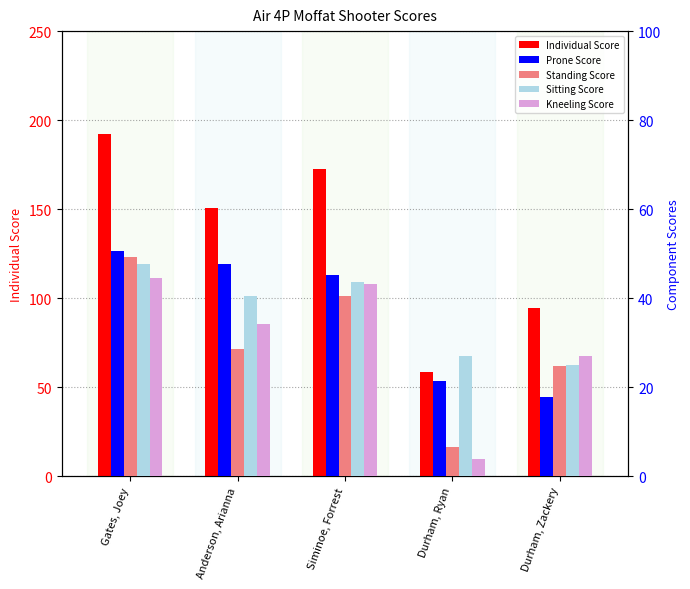

Which series has the widest spread of values?

Individual Score